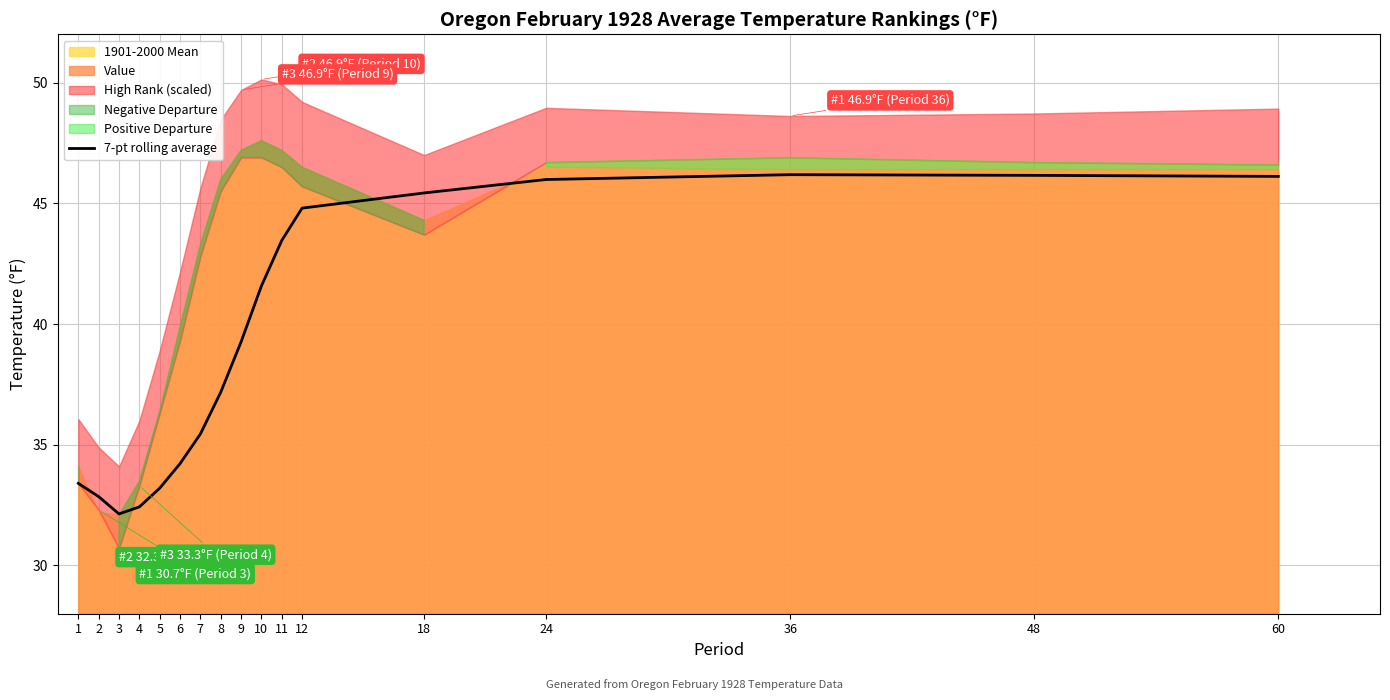

At which category does the chart reach its minimum across all series?

3